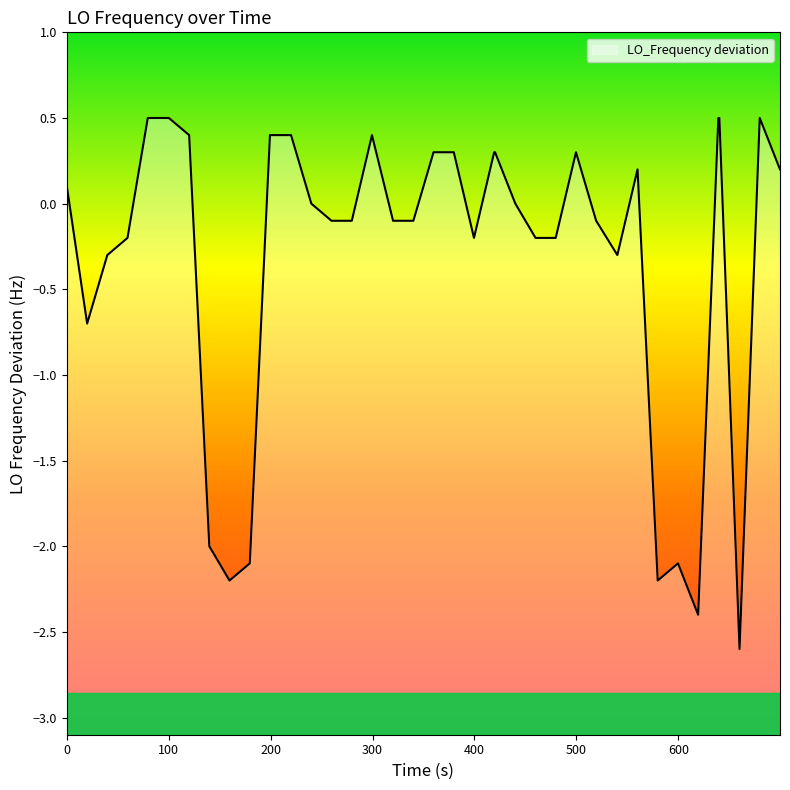

What is the difference between the maximum and minimum values?

3.1